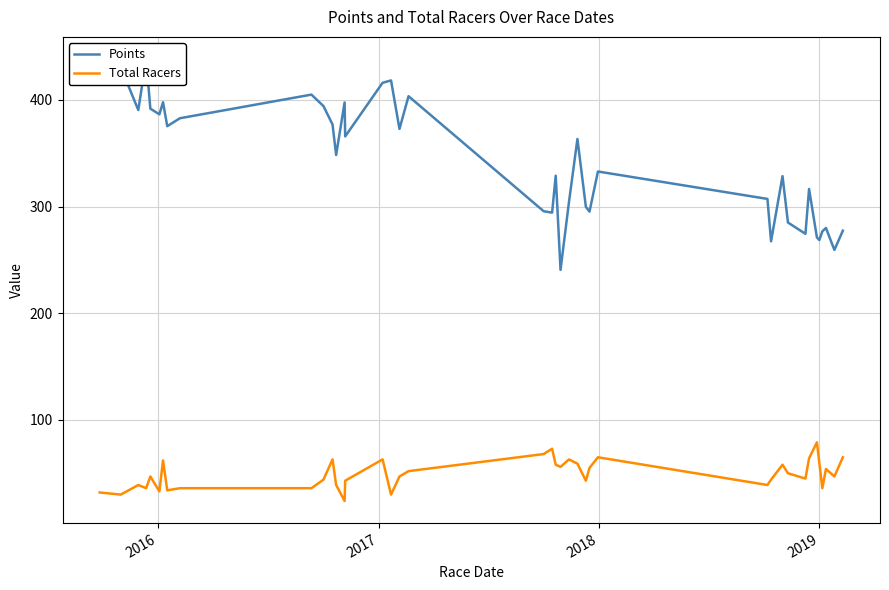

How many data points in Total Racers are less than 47?

18